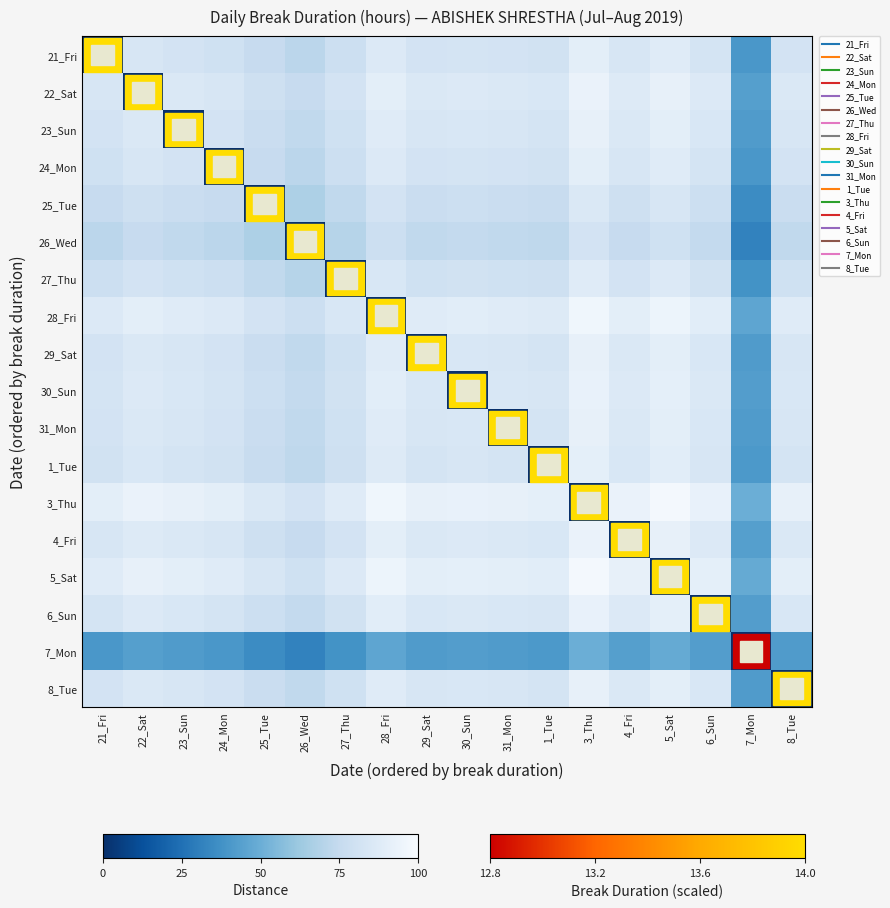

Reading right to left, what are all the values shown in this chart?

21_Fri: 8_Tue=81.8	7_Mon=40.0	6_Sun=82.7	5_Sat=88.2	4_Fri=83.6	3_Thu=90.0	1_Tue=80.9	31_Mon=81.8	30_Sun=82.7	29_Sat=81.8	28_Fri=86.4	27_Thu=78.2	26_Wed=71.8	25_Tue=75.5	24_Mon=80.0	23_Sun=81.8	22_Sat=83.6	21_Fri=0.0
22_Sat: 8_Tue=85.5	7_Mon=43.6	6_Sun=86.4	5_Sat=91.8	4_Fri=87.3	3_Thu=93.6	1_Tue=84.5	31_Mon=85.5	30_Sun=86.4	29_Sat=85.5	28_Fri=90.0	27_Thu=81.8	26_Wed=75.5	25_Tue=79.1	24_Mon=83.6	23_Sun=85.5	22_Sat=0.0	21_Fri=83.6
23_Sun: 8_Tue=83.6	7_Mon=41.8	6_Sun=84.5	5_Sat=90.0	4_Fri=85.5	3_Thu=91.8	1_Tue=82.7	31_Mon=83.6	30_Sun=84.5	29_Sat=83.6	28_Fri=88.2	27_Thu=80.0	26_Wed=73.6	25_Tue=77.3	24_Mon=81.8	23_Sun=0.0	22_Sat=85.5	21_Fri=81.8
24_Mon: 8_Tue=81.8	7_Mon=40.0	6_Sun=82.7	5_Sat=88.2	4_Fri=83.6	3_Thu=90.0	1_Tue=80.9	31_Mon=81.8	30_Sun=82.7	29_Sat=81.8	28_Fri=86.4	27_Thu=78.2	26_Wed=71.8	25_Tue=75.5	24_Mon=0.0	23_Sun=81.8	22_Sat=83.6	21_Fri=80.0
25_Tue: 8_Tue=77.3	7_Mon=35.5	6_Sun=78.2	5_Sat=83.6	4_Fri=79.1	3_Thu=85.5	1_Tue=76.4	31_Mon=77.3	30_Sun=78.2	29_Sat=77.3	28_Fri=81.8	27_Thu=73.6	26_Wed=67.3	25_Tue=0.0	24_Mon=75.5	23_Sun=77.3	22_Sat=79.1	21_Fri=75.5
26_Wed: 8_Tue=73.6	7_Mon=31.8	6_Sun=74.5	5_Sat=80.0	4_Fri=75.5	3_Thu=81.8	1_Tue=72.7	31_Mon=73.6	30_Sun=74.5	29_Sat=73.6	28_Fri=78.2	27_Thu=70.0	26_Wed=0.0	25_Tue=67.3	24_Mon=71.8	23_Sun=73.6	22_Sat=75.5	21_Fri=71.8
27_Thu: 8_Tue=80.0	7_Mon=38.2	6_Sun=80.9	5_Sat=86.4	4_Fri=81.8	3_Thu=88.2	1_Tue=79.1	31_Mon=80.0	30_Sun=80.9	29_Sat=80.0	28_Fri=84.5	27_Thu=0.0	26_Wed=70.0	25_Tue=73.6	24_Mon=78.2	23_Sun=80.0	22_Sat=81.8	21_Fri=78.2
28_Fri: 8_Tue=88.2	7_Mon=46.4	6_Sun=89.1	5_Sat=94.5	4_Fri=90.0	3_Thu=96.4	1_Tue=87.3	31_Mon=88.2	30_Sun=89.1	29_Sat=88.2	28_Fri=0.0	27_Thu=84.5	26_Wed=78.2	25_Tue=81.8	24_Mon=86.4	23_Sun=88.2	22_Sat=90.0	21_Fri=86.4
29_Sat: 8_Tue=83.6	7_Mon=41.8	6_Sun=84.5	5_Sat=90.0	4_Fri=85.5	3_Thu=91.8	1_Tue=82.7	31_Mon=83.6	30_Sun=84.5	29_Sat=0.0	28_Fri=88.2	27_Thu=80.0	26_Wed=73.6	25_Tue=77.3	24_Mon=81.8	23_Sun=83.6	22_Sat=85.5	21_Fri=81.8
30_Sun: 8_Tue=84.5	7_Mon=42.7	6_Sun=85.5	5_Sat=90.9	4_Fri=86.4	3_Thu=92.7	1_Tue=83.6	31_Mon=84.5	30_Sun=0.0	29_Sat=84.5	28_Fri=89.1	27_Thu=80.9	26_Wed=74.5	25_Tue=78.2	24_Mon=82.7	23_Sun=84.5	22_Sat=86.4	21_Fri=82.7
31_Mon: 8_Tue=83.6	7_Mon=41.8	6_Sun=84.5	5_Sat=90.0	4_Fri=85.5	3_Thu=91.8	1_Tue=82.7	31_Mon=0.0	30_Sun=84.5	29_Sat=83.6	28_Fri=88.2	27_Thu=80.0	26_Wed=73.6	25_Tue=77.3	24_Mon=81.8	23_Sun=83.6	22_Sat=85.5	21_Fri=81.8
1_Tue: 8_Tue=82.7	7_Mon=40.9	6_Sun=83.6	5_Sat=89.1	4_Fri=84.5	3_Thu=90.9	1_Tue=0.0	31_Mon=82.7	30_Sun=83.6	29_Sat=82.7	28_Fri=87.3	27_Thu=79.1	26_Wed=72.7	25_Tue=76.4	24_Mon=80.9	23_Sun=82.7	22_Sat=84.5	21_Fri=80.9
3_Thu: 8_Tue=91.8	7_Mon=50.0	6_Sun=92.7	5_Sat=98.2	4_Fri=93.6	3_Thu=0.0	1_Tue=90.9	31_Mon=91.8	30_Sun=92.7	29_Sat=91.8	28_Fri=96.4	27_Thu=88.2	26_Wed=81.8	25_Tue=85.5	24_Mon=90.0	23_Sun=91.8	22_Sat=93.6	21_Fri=90.0
4_Fri: 8_Tue=85.5	7_Mon=43.6	6_Sun=86.4	5_Sat=91.8	4_Fri=0.0	3_Thu=93.6	1_Tue=84.5	31_Mon=85.5	30_Sun=86.4	29_Sat=85.5	28_Fri=90.0	27_Thu=81.8	26_Wed=75.5	25_Tue=79.1	24_Mon=83.6	23_Sun=85.5	22_Sat=87.3	21_Fri=83.6
5_Sat: 8_Tue=90.0	7_Mon=48.2	6_Sun=90.9	5_Sat=0.0	4_Fri=91.8	3_Thu=98.2	1_Tue=89.1	31_Mon=90.0	30_Sun=90.9	29_Sat=90.0	28_Fri=94.5	27_Thu=86.4	26_Wed=80.0	25_Tue=83.6	24_Mon=88.2	23_Sun=90.0	22_Sat=91.8	21_Fri=88.2
6_Sun: 8_Tue=84.5	7_Mon=42.7	6_Sun=0.0	5_Sat=90.9	4_Fri=86.4	3_Thu=92.7	1_Tue=83.6	31_Mon=84.5	30_Sun=85.5	29_Sat=84.5	28_Fri=89.1	27_Thu=80.9	26_Wed=74.5	25_Tue=78.2	24_Mon=82.7	23_Sun=84.5	22_Sat=86.4	21_Fri=82.7
7_Mon: 8_Tue=41.8	7_Mon=0.0	6_Sun=42.7	5_Sat=48.2	4_Fri=43.6	3_Thu=50.0	1_Tue=40.9	31_Mon=41.8	30_Sun=42.7	29_Sat=41.8	28_Fri=46.4	27_Thu=38.2	26_Wed=31.8	25_Tue=35.5	24_Mon=40.0	23_Sun=41.8	22_Sat=43.6	21_Fri=40.0
8_Tue: 8_Tue=0.0	7_Mon=41.8	6_Sun=84.5	5_Sat=90.0	4_Fri=85.5	3_Thu=91.8	1_Tue=82.7	31_Mon=83.6	30_Sun=84.5	29_Sat=83.6	28_Fri=88.2	27_Thu=80.0	26_Wed=73.6	25_Tue=77.3	24_Mon=81.8	23_Sun=83.6	22_Sat=85.5	21_Fri=81.8